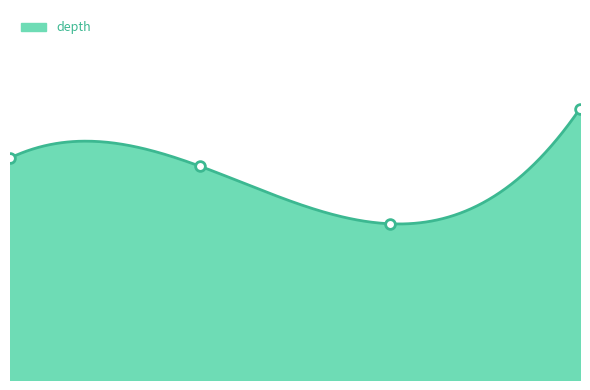

Reading right to left, transcribe all the data shown in this chart.

33	19	26	27